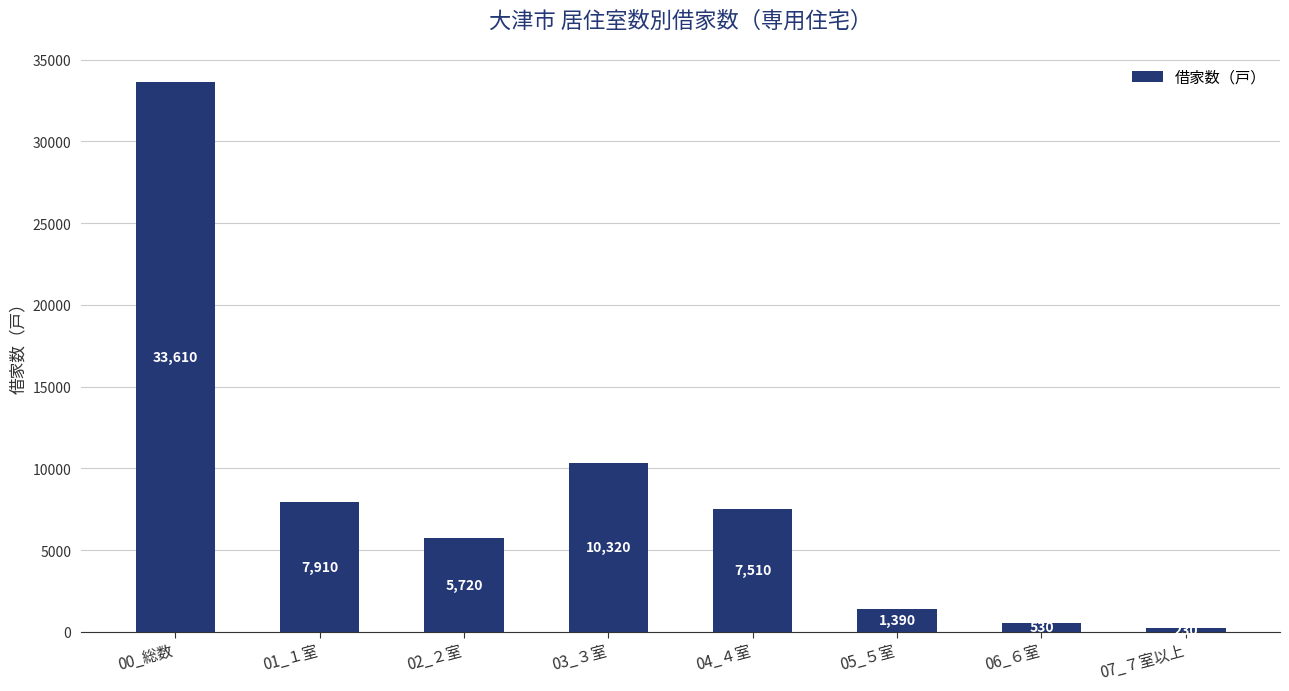

What is the ratio of the value at 01_１室 to the value at 05_５室?

5.7